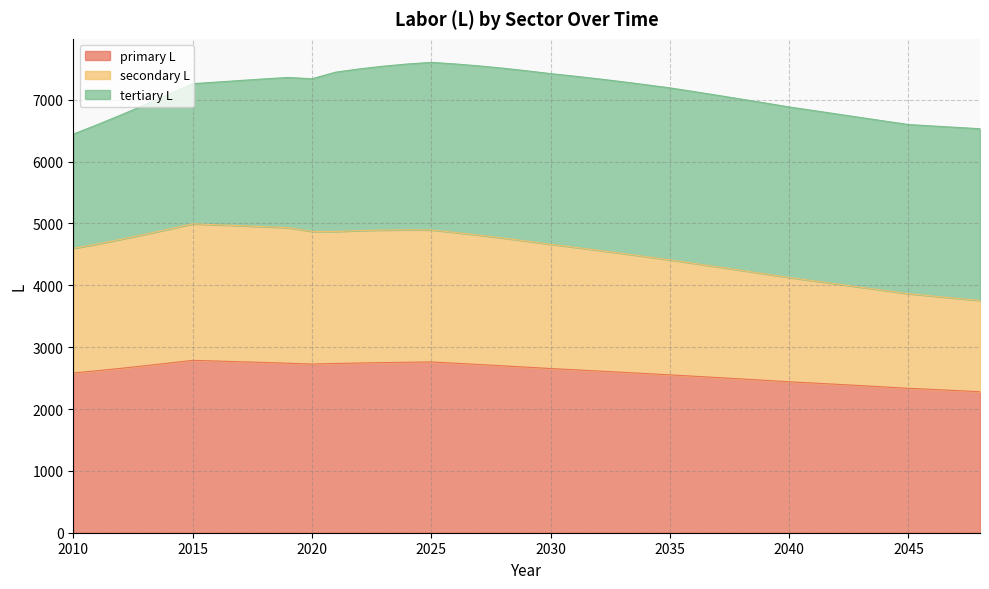

At which label is primary L closest to 2533?

2036